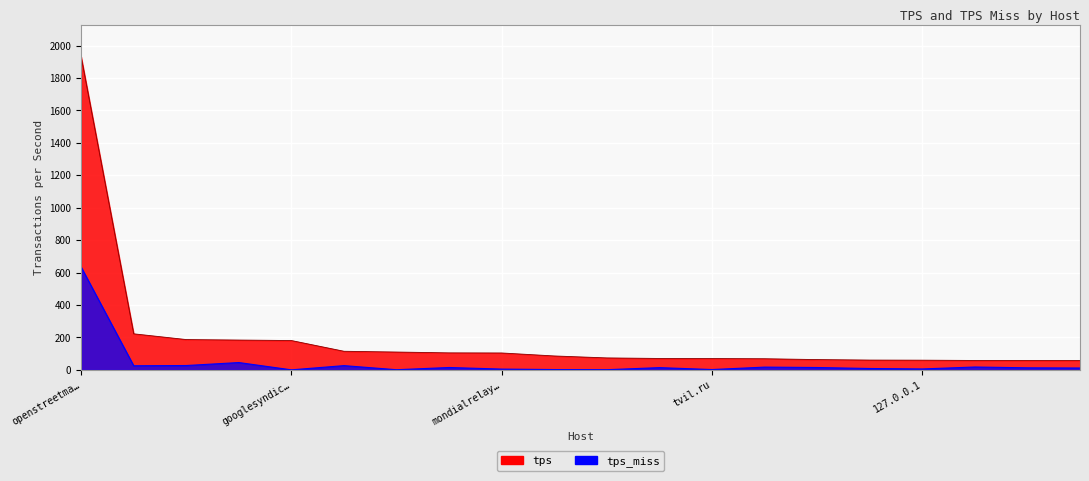

Between openrailwaymap.org and kadastr.live, which is larger?

openrailwaymap.org